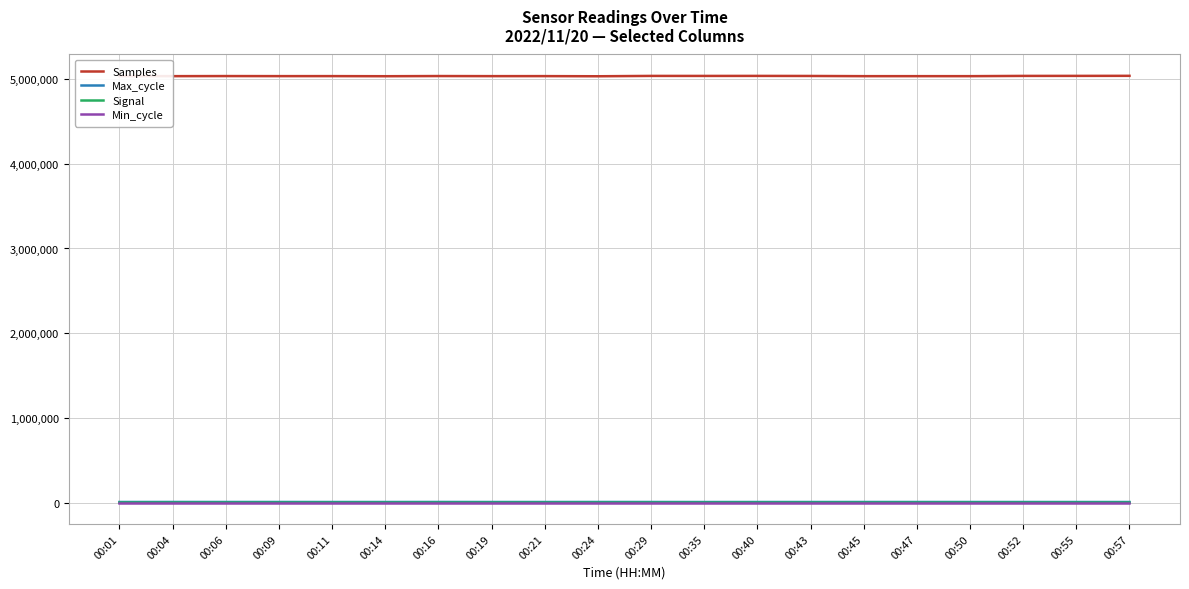

What is the difference between the highest and lowest values at 00:21?

5034708